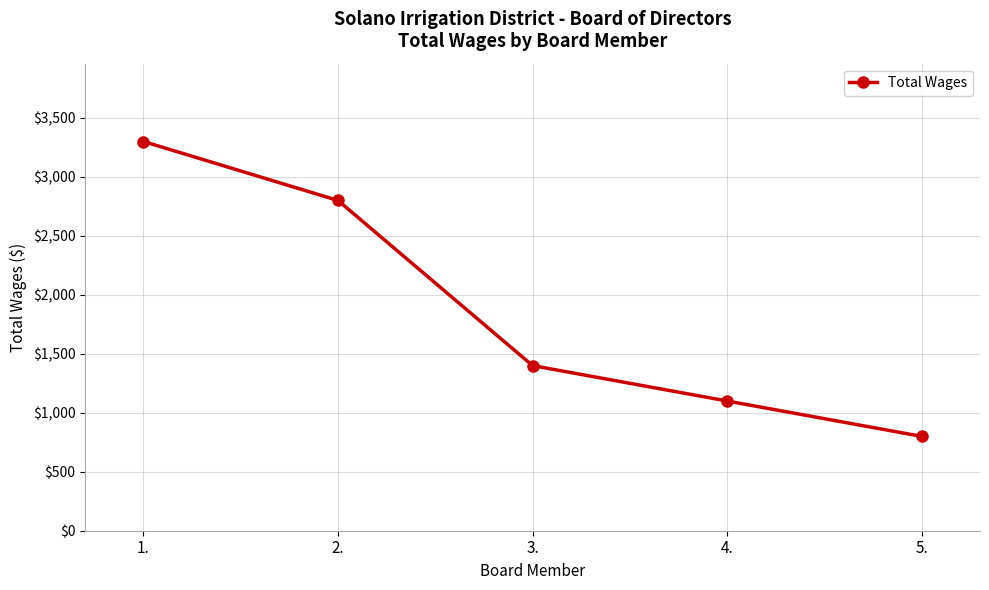

How many categories are shown in the chart?

5